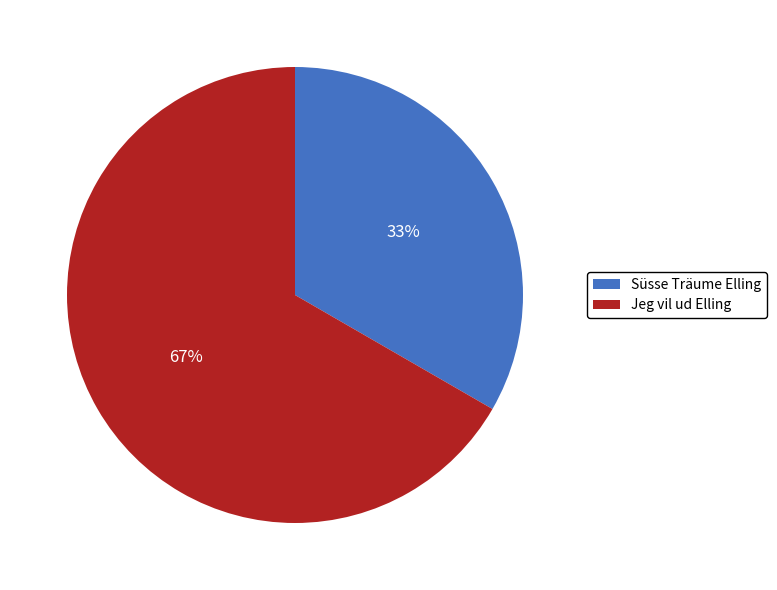

Rank the categories by value from lowest to highest.

Süsse Träume Elling, Jeg vil ud Elling